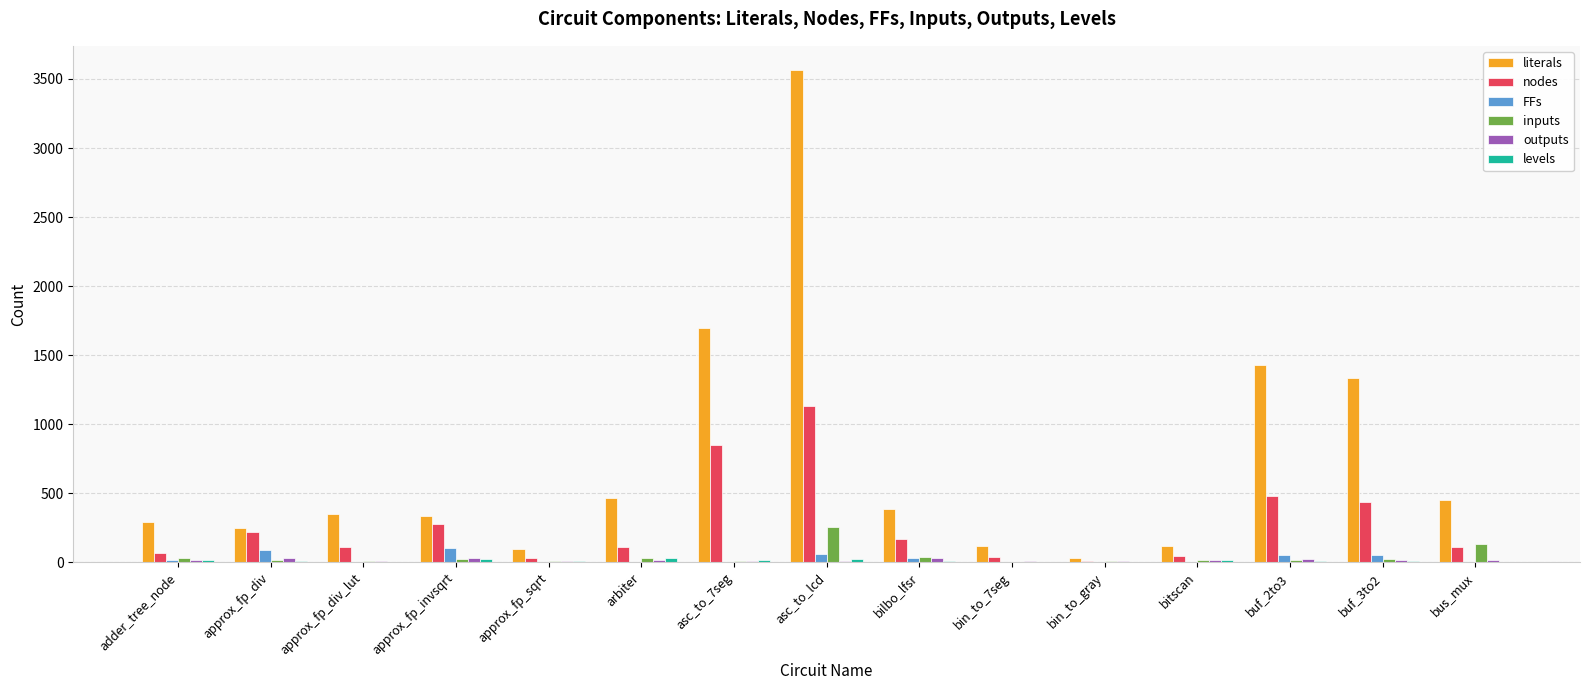

At which category is the sum across all series the highest?

asc_to_lcd